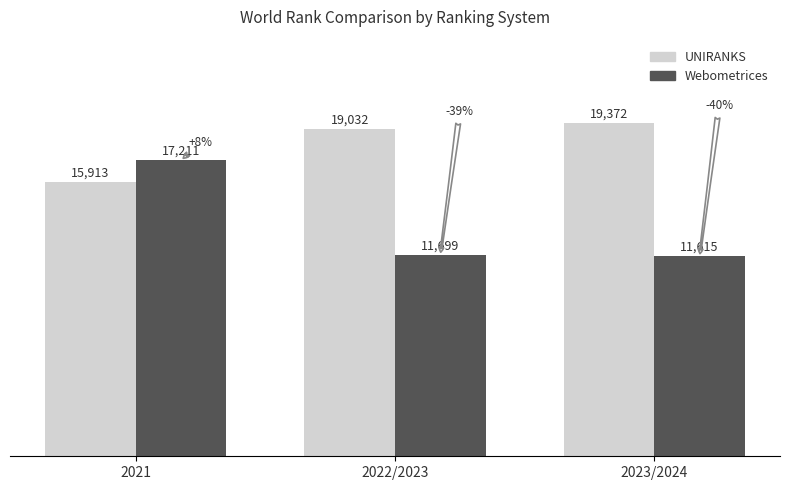

How many distinct data groups are displayed?

2